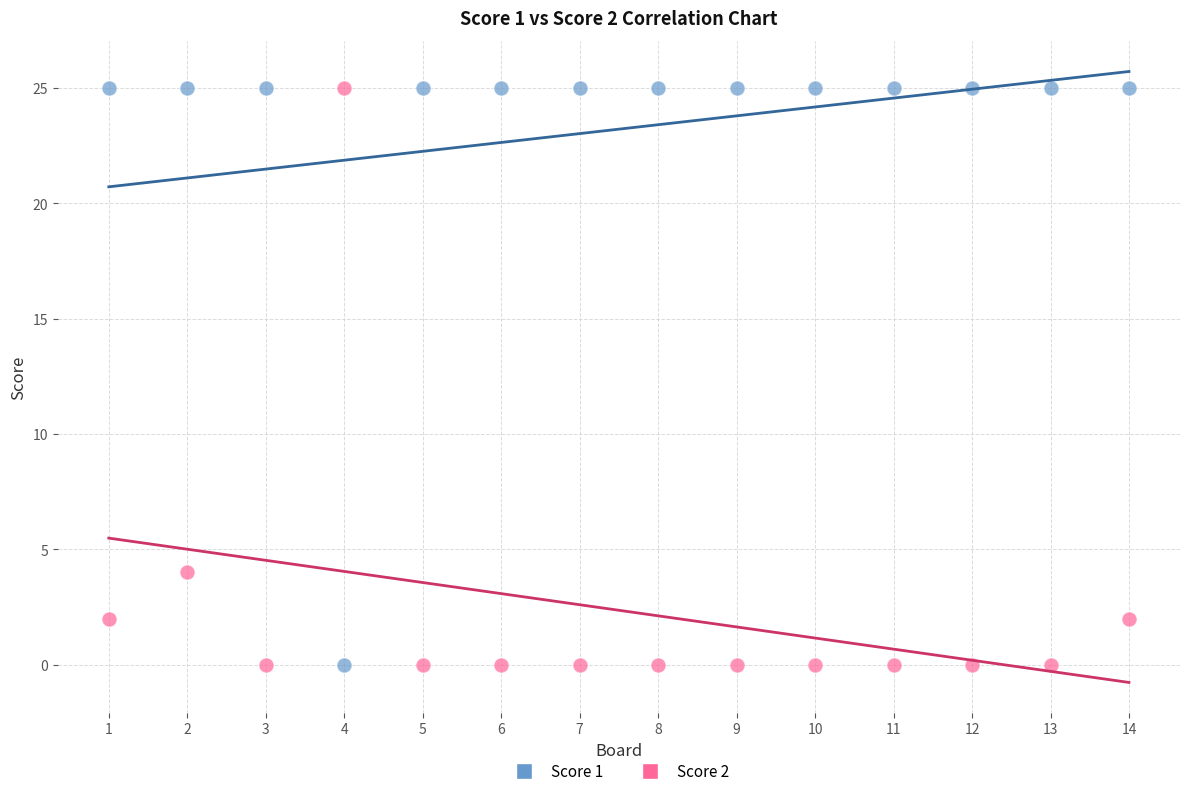

Across all series, what Y value is closest to 12?

4